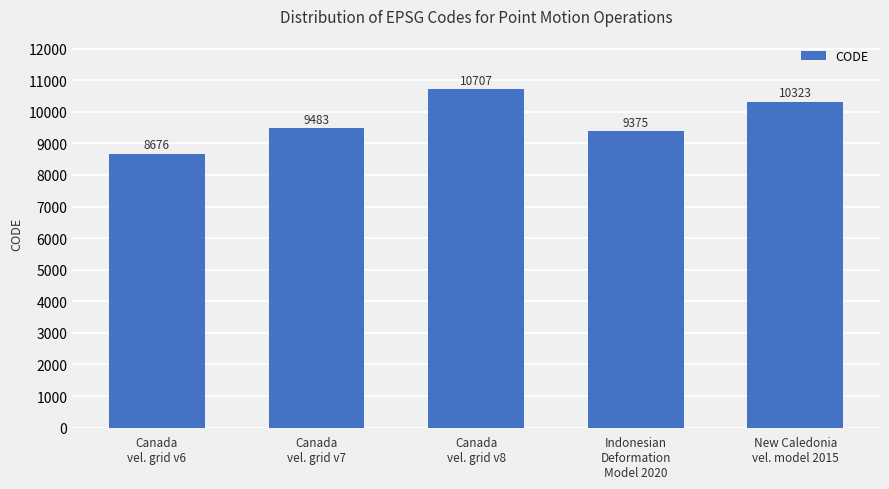

Are the bars horizontal?

No